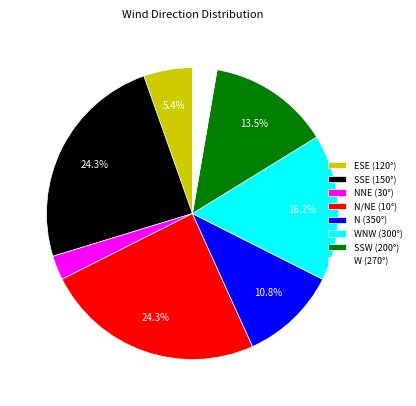

Does ESE (120°) represent more than half of the total?

No